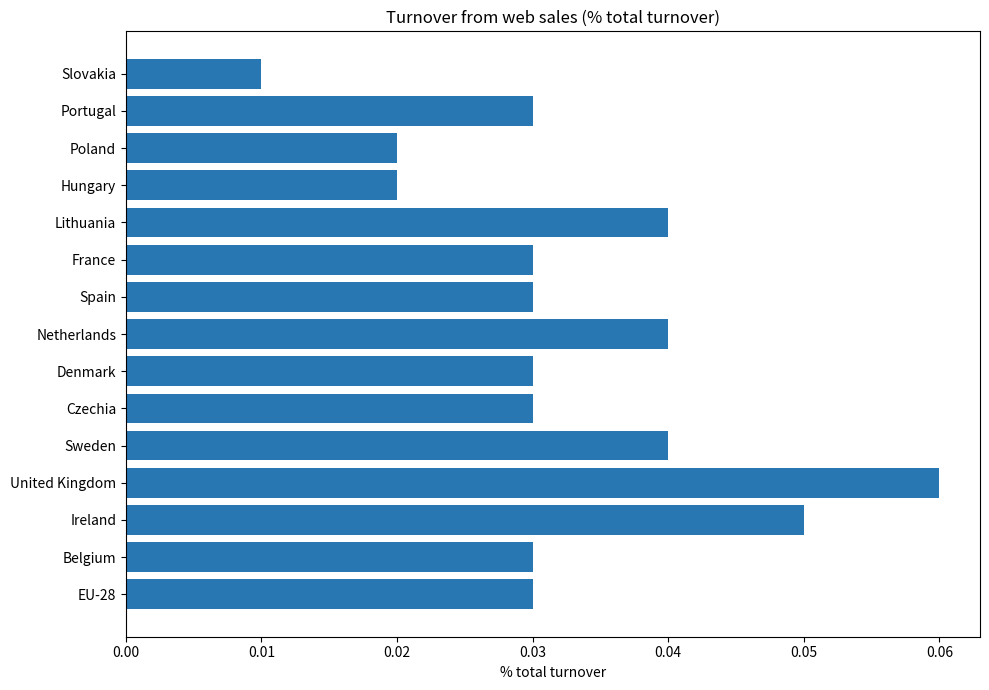

What is the sum of all values?

0.5